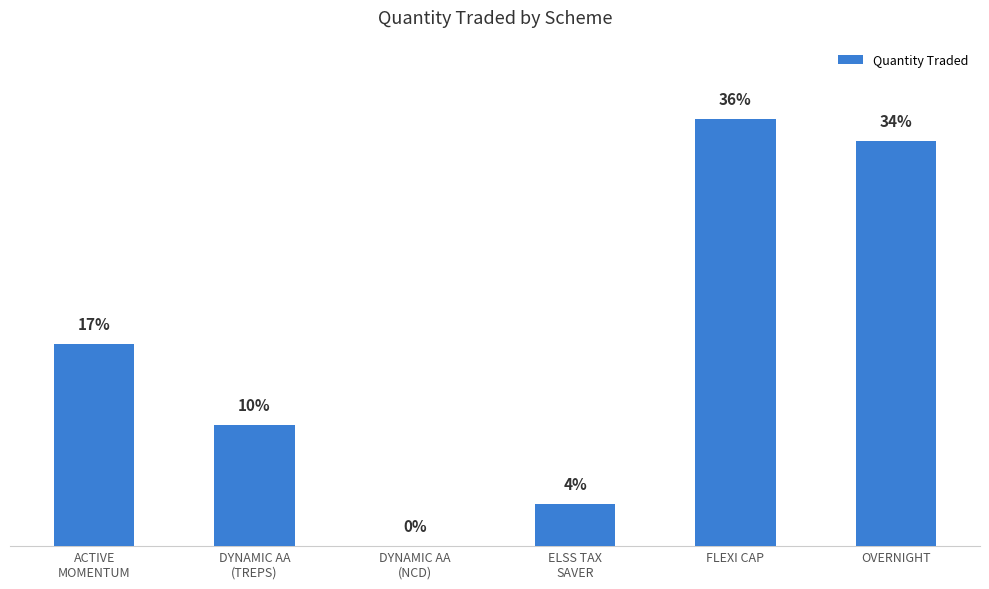

What is the label of the 2nd bar from the left?

DYNAMIC AA
(TREPS)